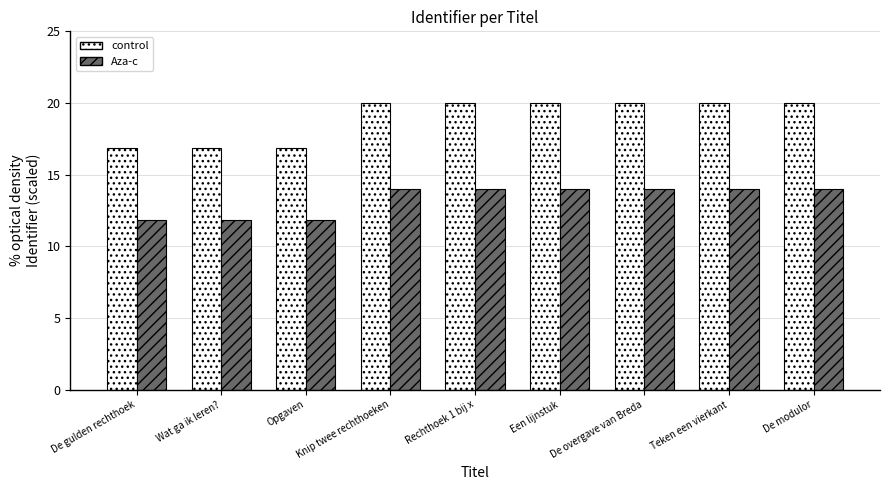

What is the spread (max minus min) of values at Teken een vierkant?

6.0